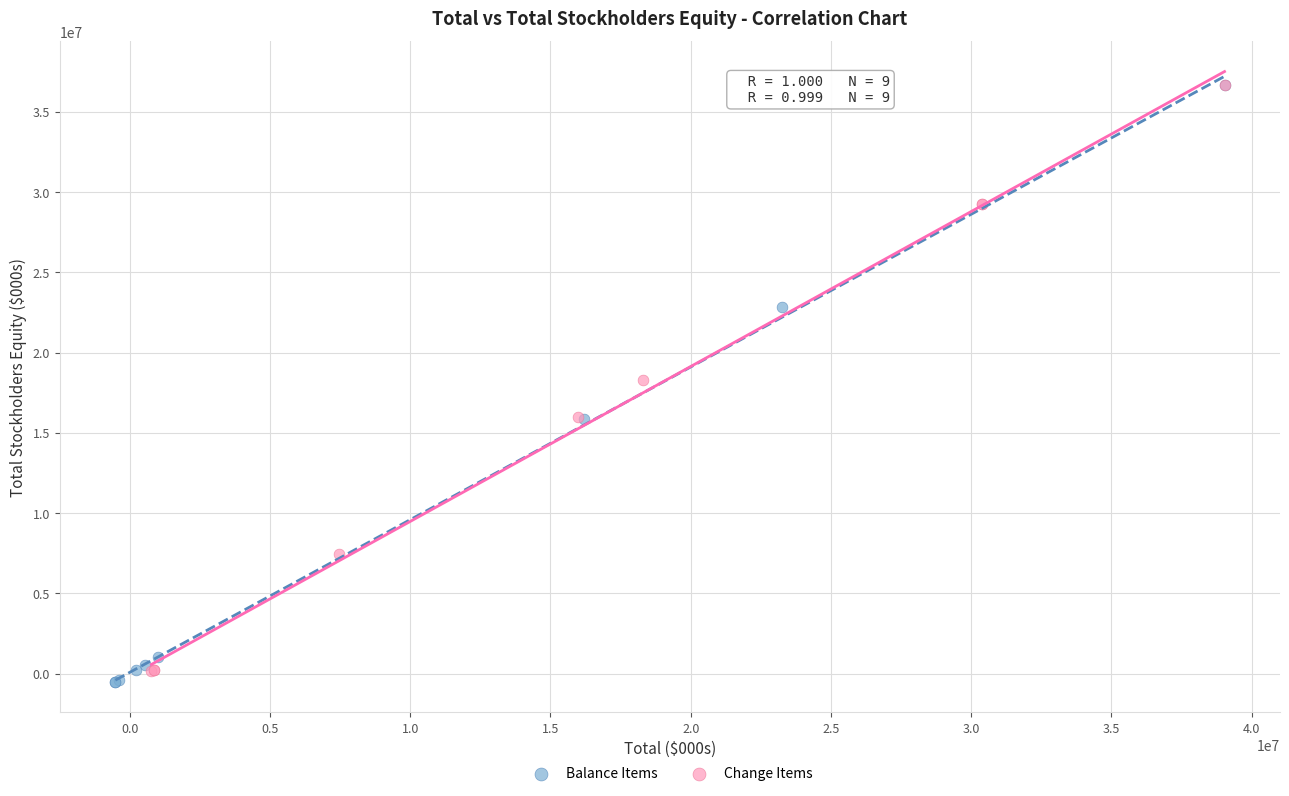

Which series reaches the minimum Y coordinate?

Balance Items